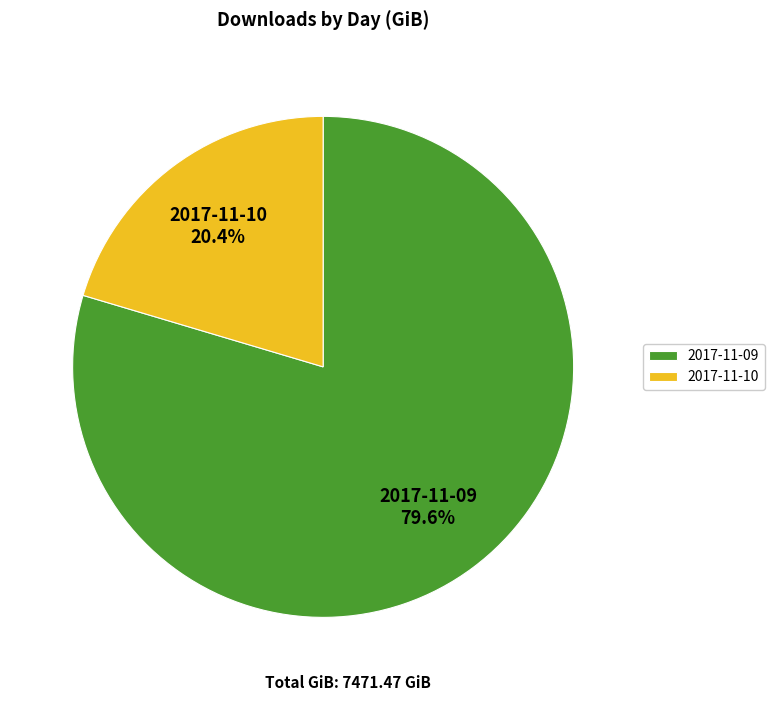

What is the smallest slice in the pie chart?

2017-11-10